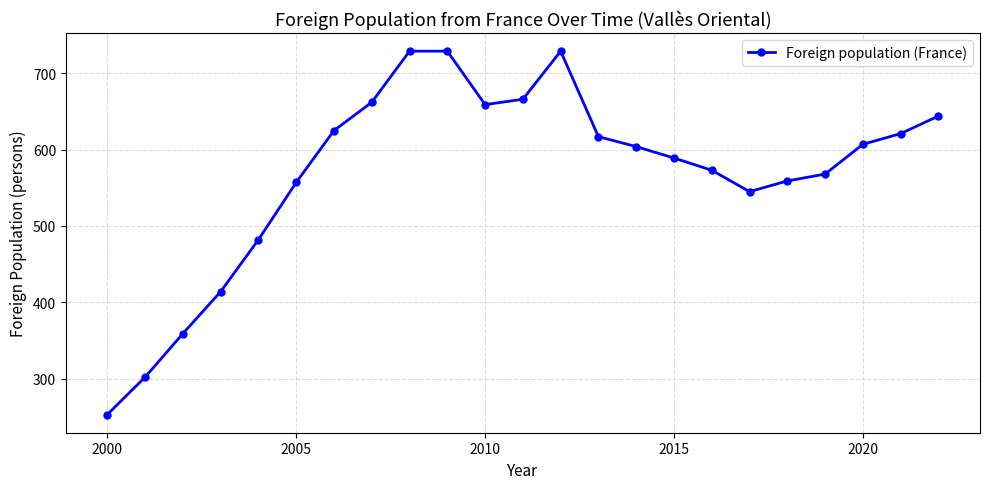

What is the minimum value shown in the chart?

253